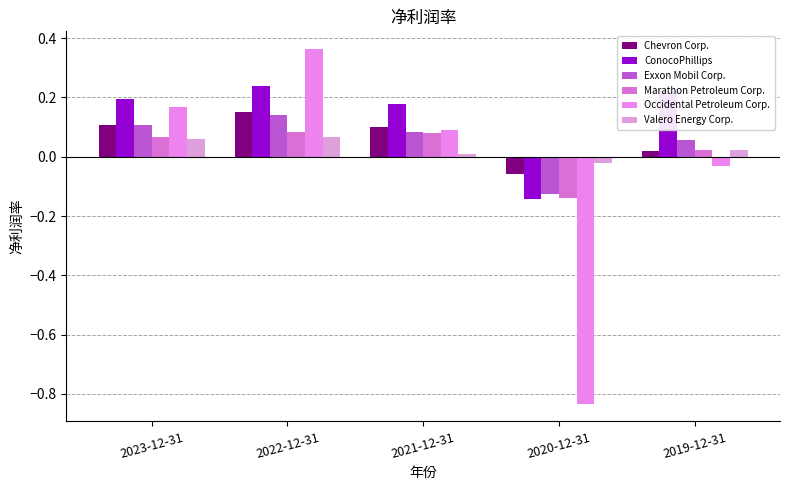

Between 2020-12-31 and 2019-12-31, which series saw the biggest shift?

Occidental Petroleum Corp.